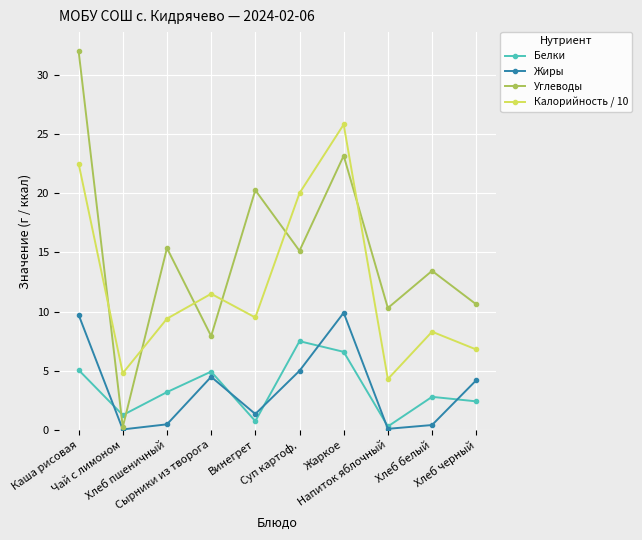

Is the value of Углеводы at Хлеб черный greater than the value of Жиры at Каша рисовая?

Yes